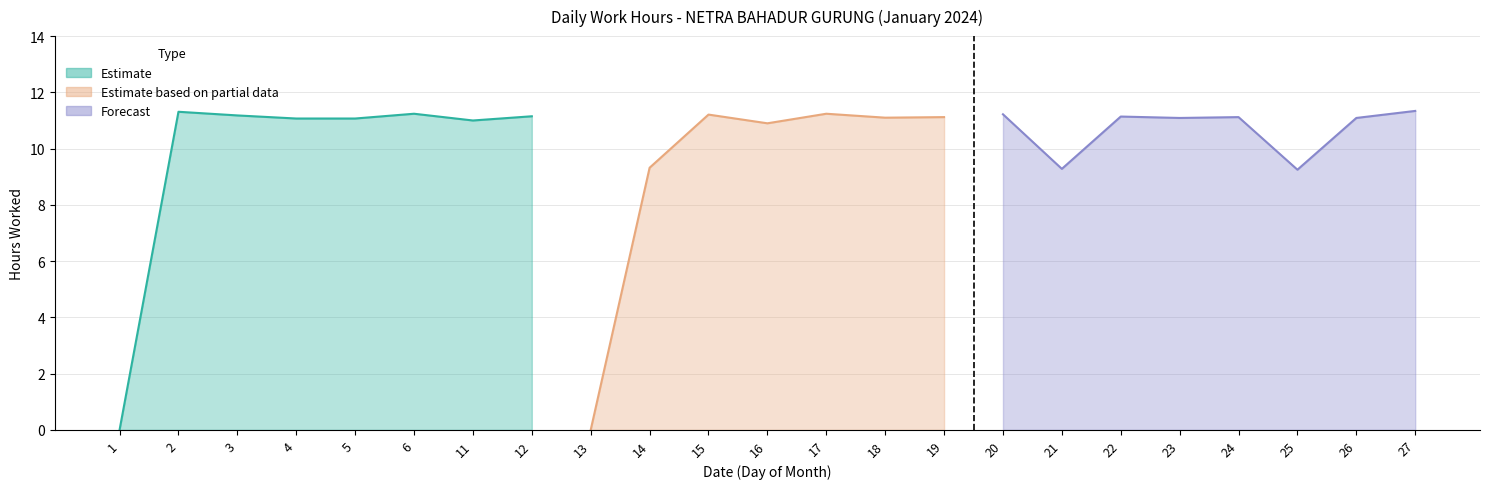

Reading right to left, what are all the values shown in this chart?

11.3	11.1	9.2	11.1	11.1	11.1	9.3	11.2	11.1	11.1	11.2	10.9	11.2	9.3	0.0	11.2	11.0	11.2	11.1	11.1	11.2	11.3	0.0